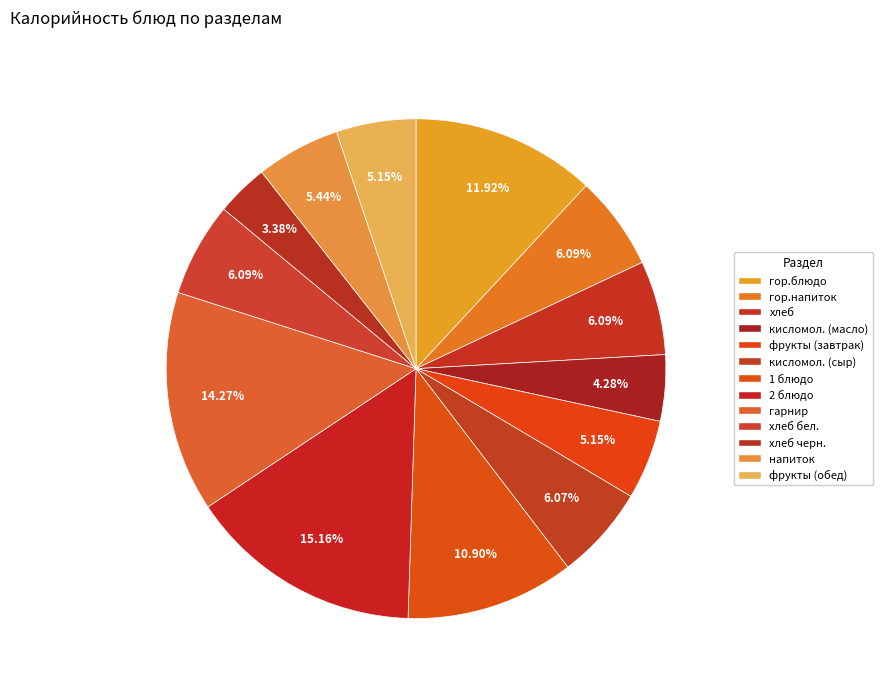

How many slices are in this pie chart?

13